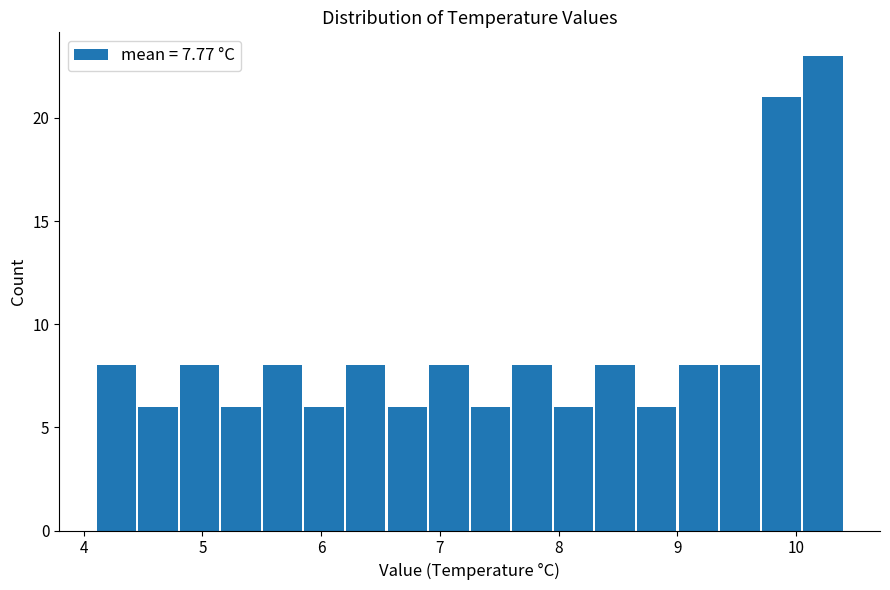

Read against the x-axis, roughly where is the centre of the tallest bar?

10.2